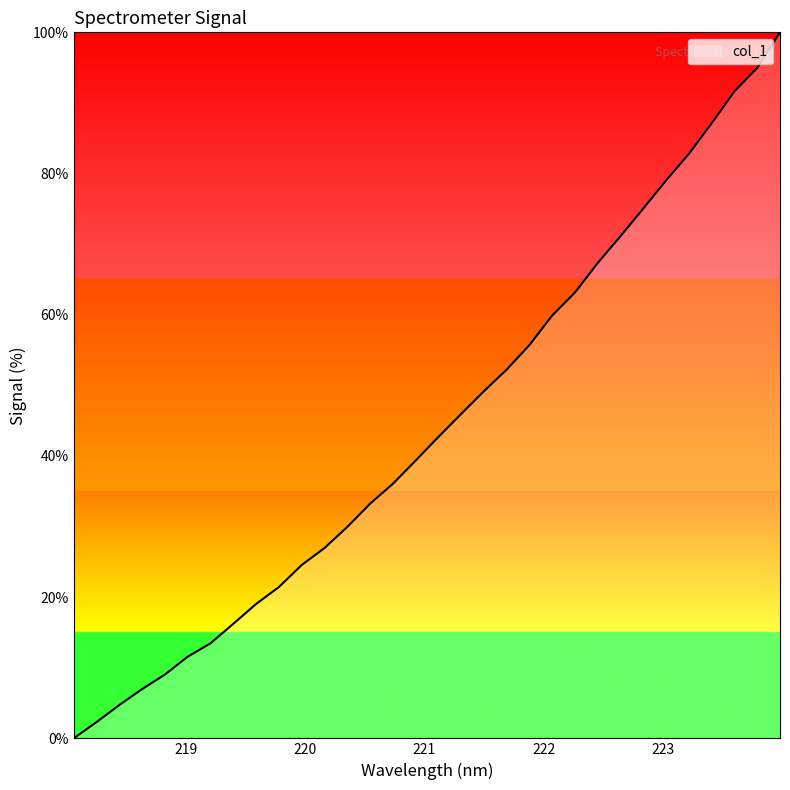

What is the maximum value shown in the chart?

100.0